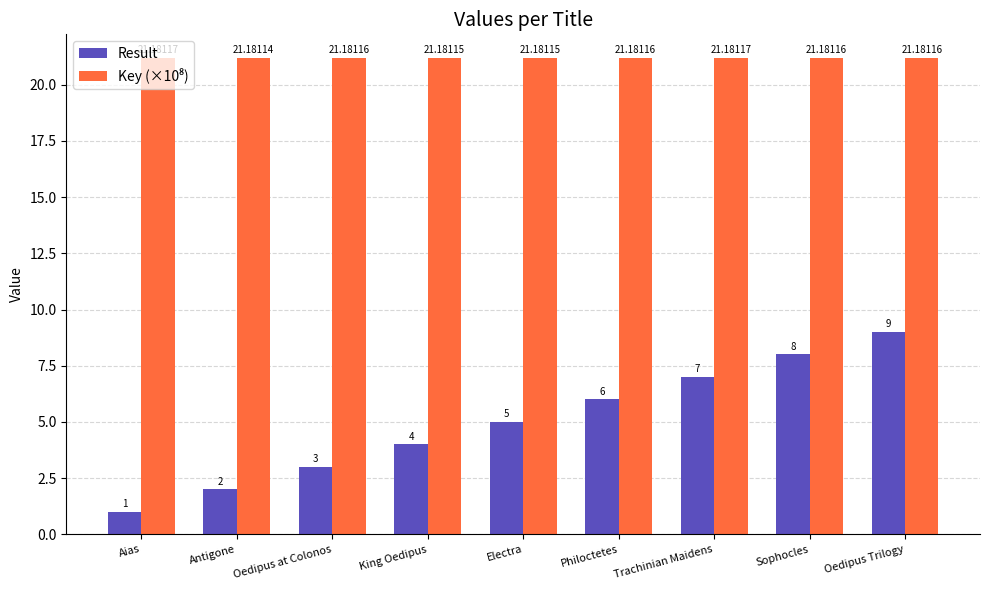

List the labels in order of Result value, smallest first.

Aias, Antigone, Oedipus at Colonos, King Oedipus, Electra, Philoctetes, Trachinian Maidens, Sophocles, Oedipus Trilogy